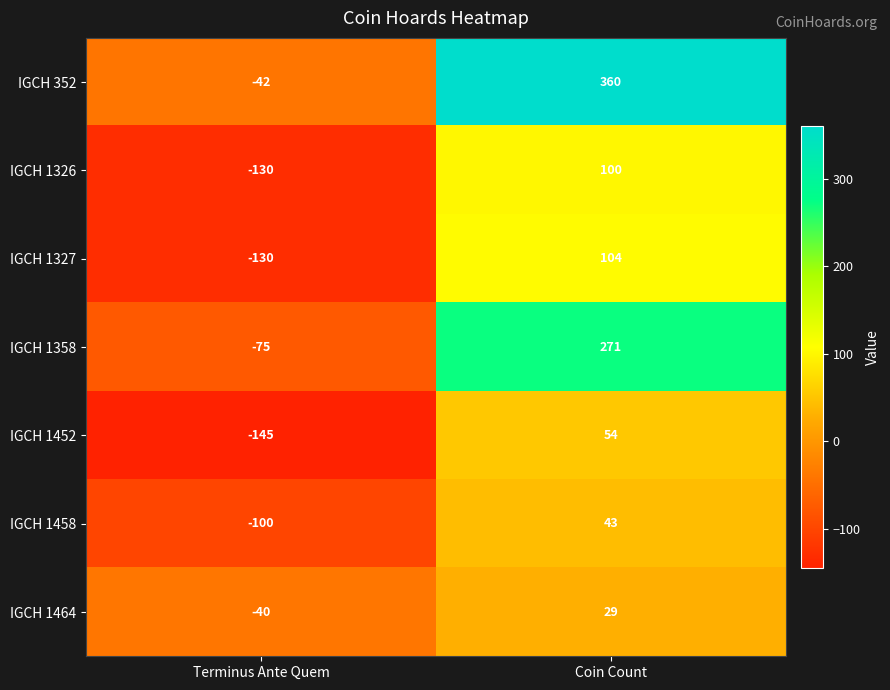

Which series has the largest total across all categories?

IGCH 352